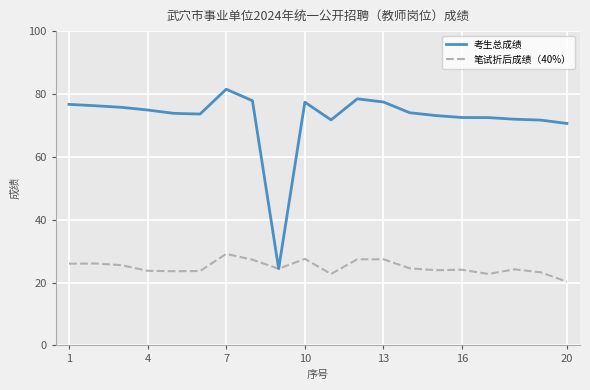

Which series has the widest spread of values?

考生总成绩